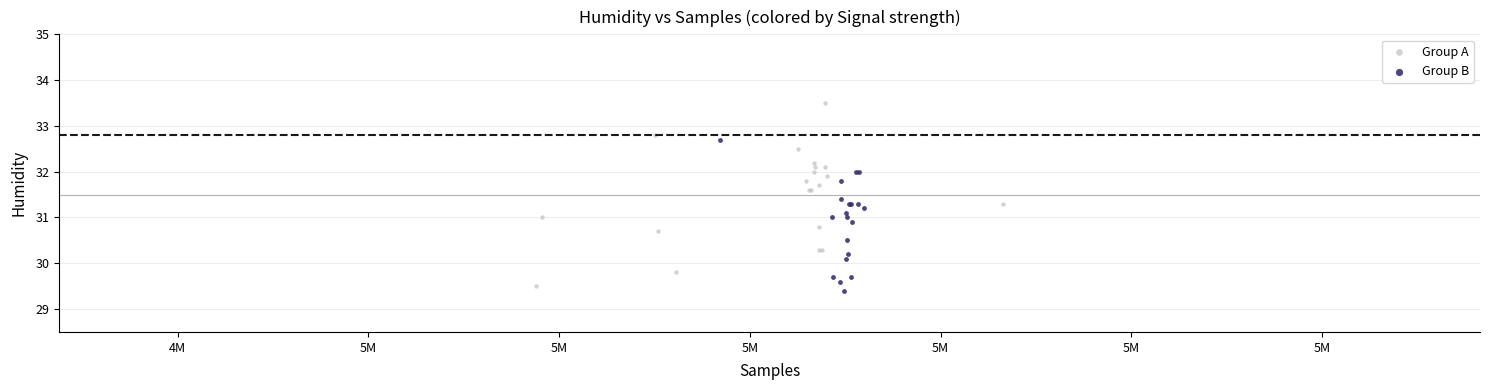

Which series contains the highest Y value?

Group A